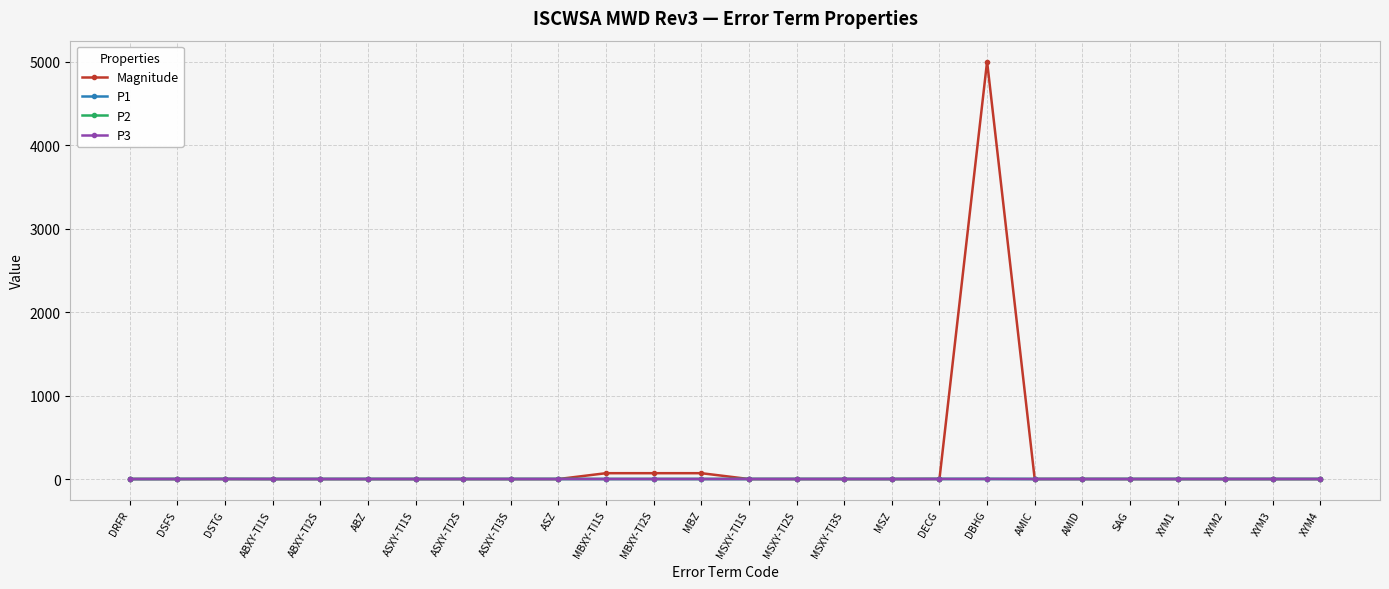

What value does the Magnitude series have at MBXY-TI2S?

70.0